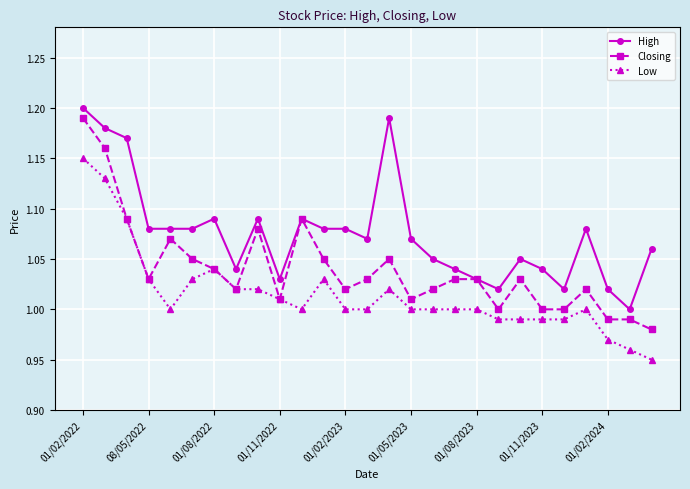

True or false: Closing has more than 0 interior local peaks.

True